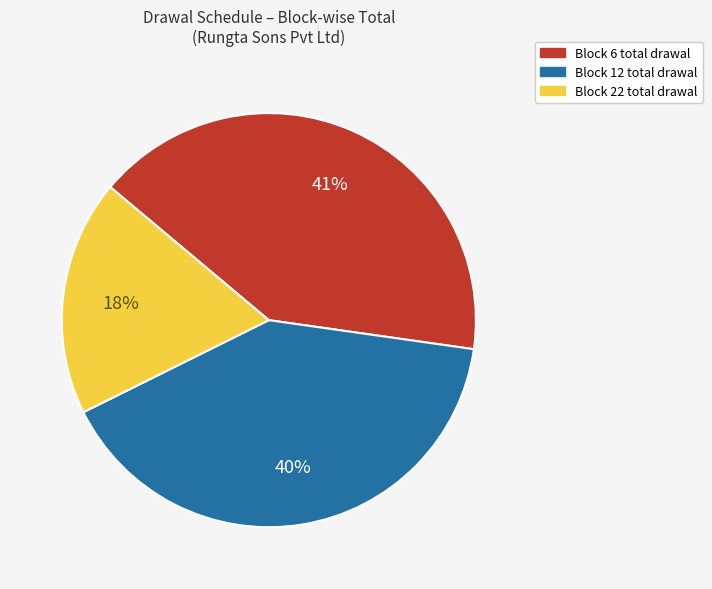

Which has a higher value, Block 6 or Block 22?

Block 6